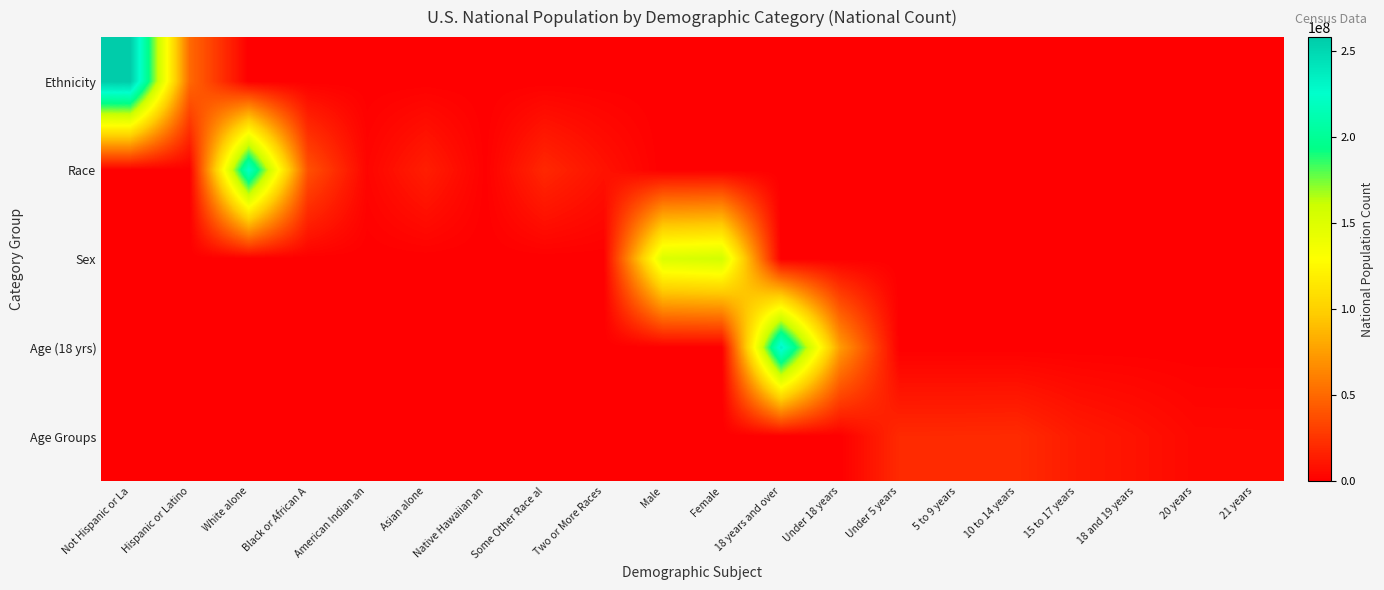

What is the difference between the highest and lowest values at 18 years and over?

234564071